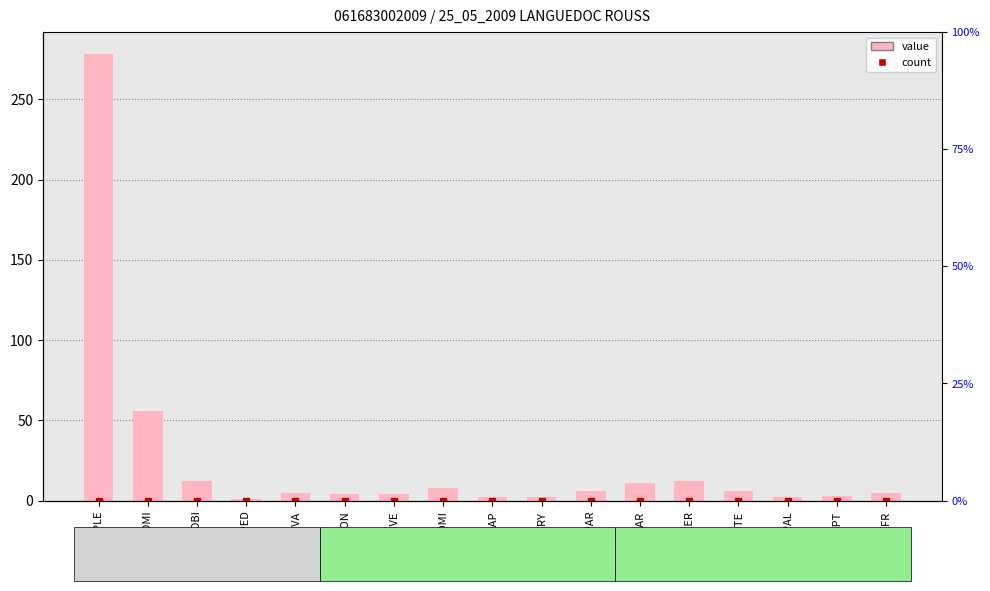

List the labels in order of value, smallest first.

APED, FSAP, NCRY, NPAL, NTPT, DMON, ENVE, FCVA, PLFR, GPAR, NCTE, EOMI, MVAR, ADBI, GTER, ADMI, CPLE